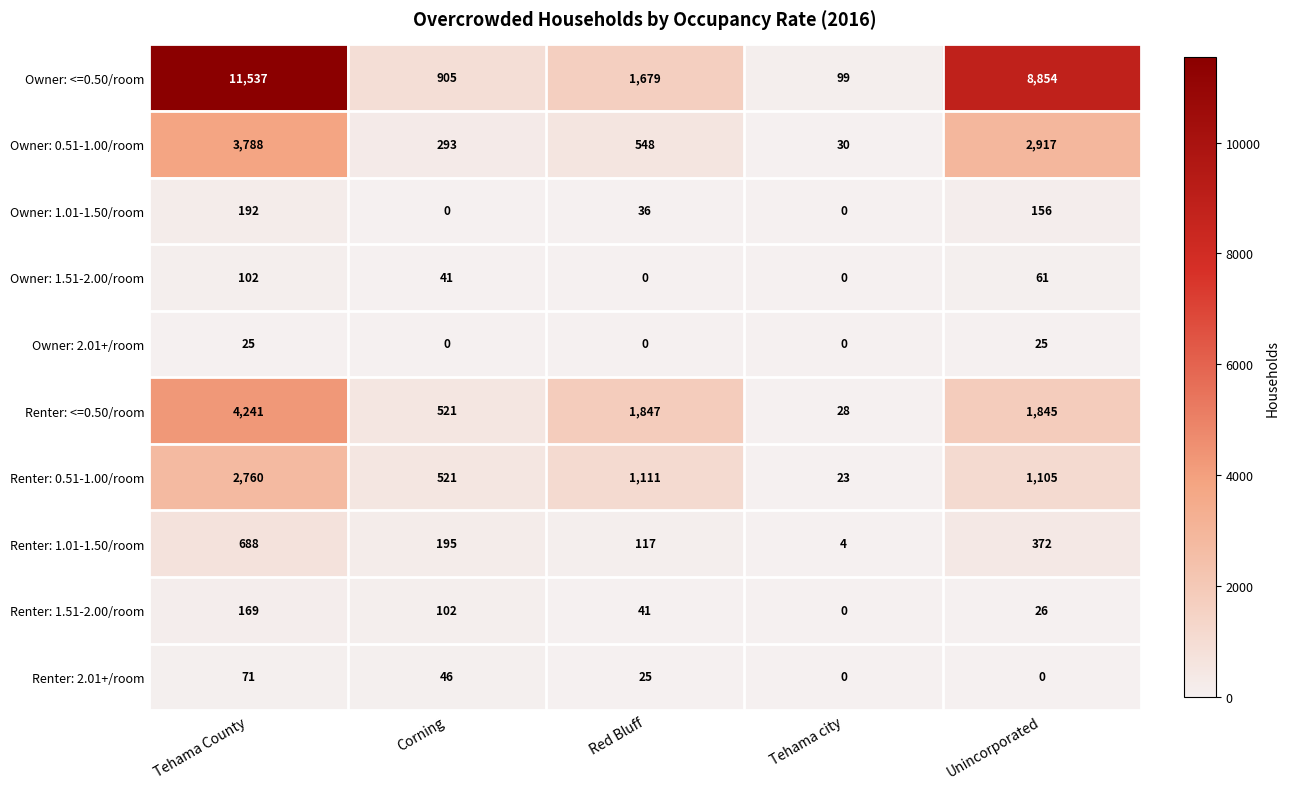

At which label does Owner: 0.51-1.00/room first exceed 548?

Tehama County